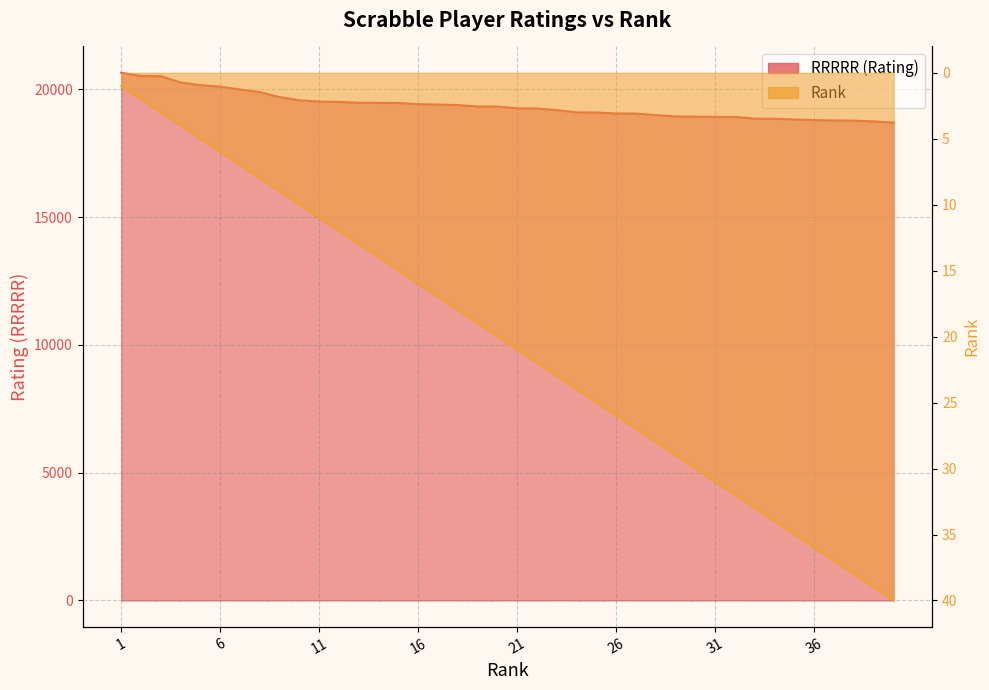

Does the chart have visible grid lines?

Yes